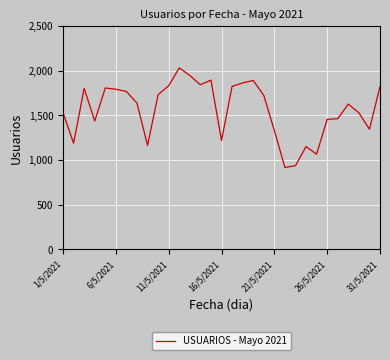

What is the difference between the maximum and minimum values?

1116